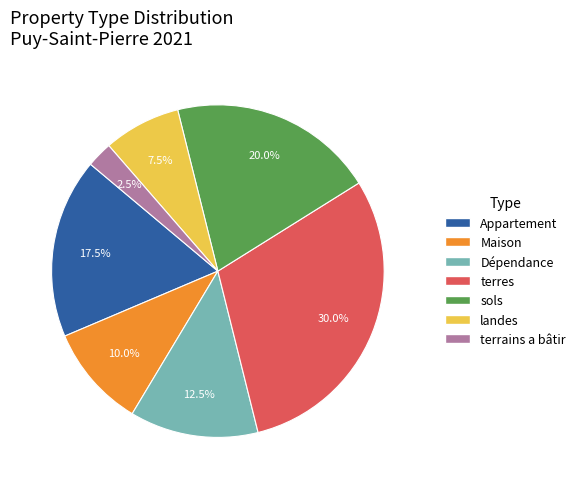

What percentage do Maison and terrains a bâtir together represent?

12.5%